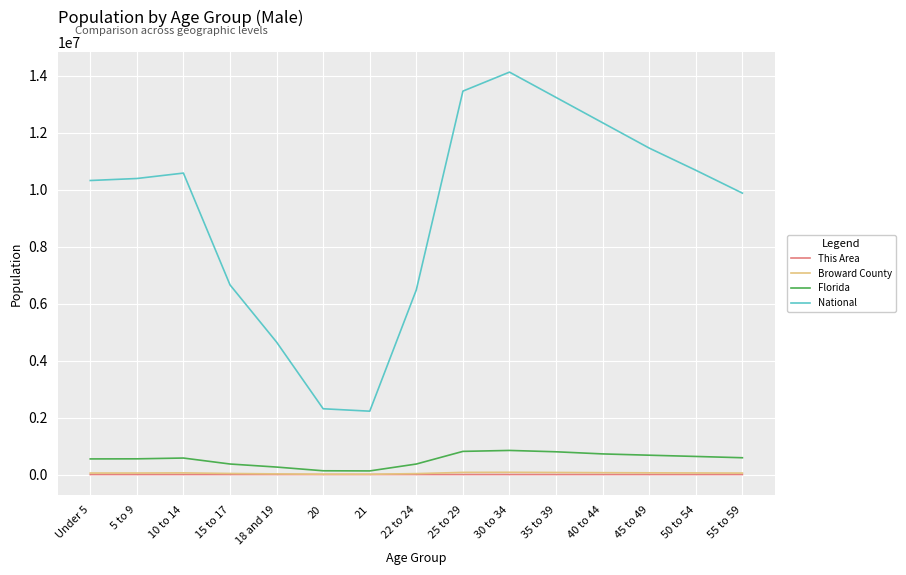

In Florida, how many points are lower than both neighbors (excluding endpoints)?

1